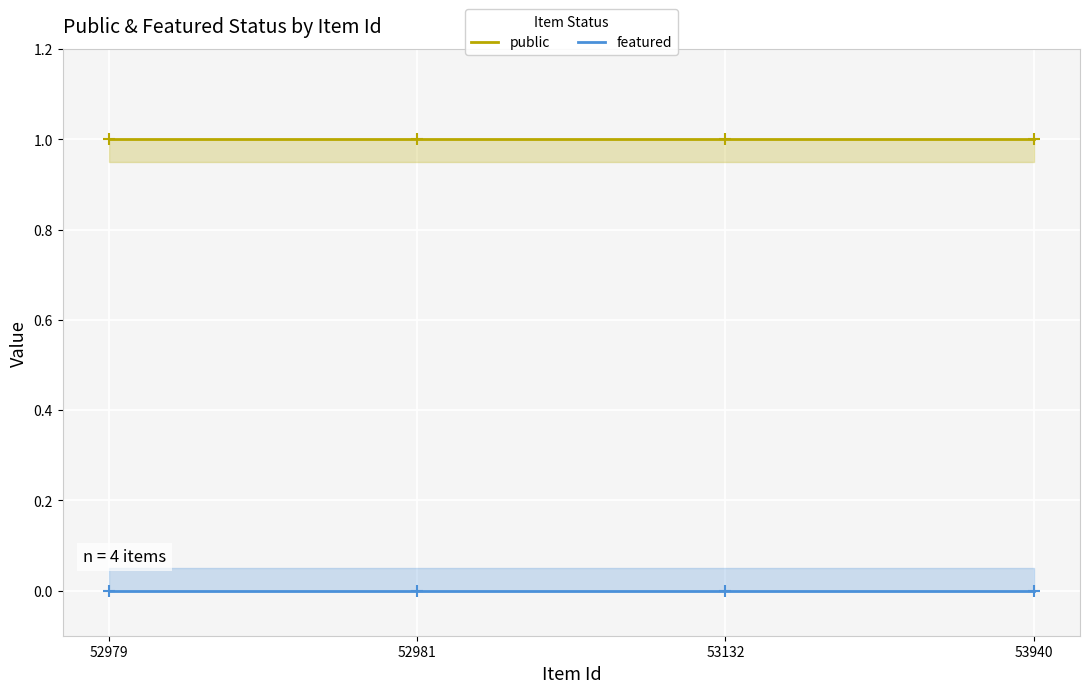

List the series in order of their overall mean, lowest first.

featured, public